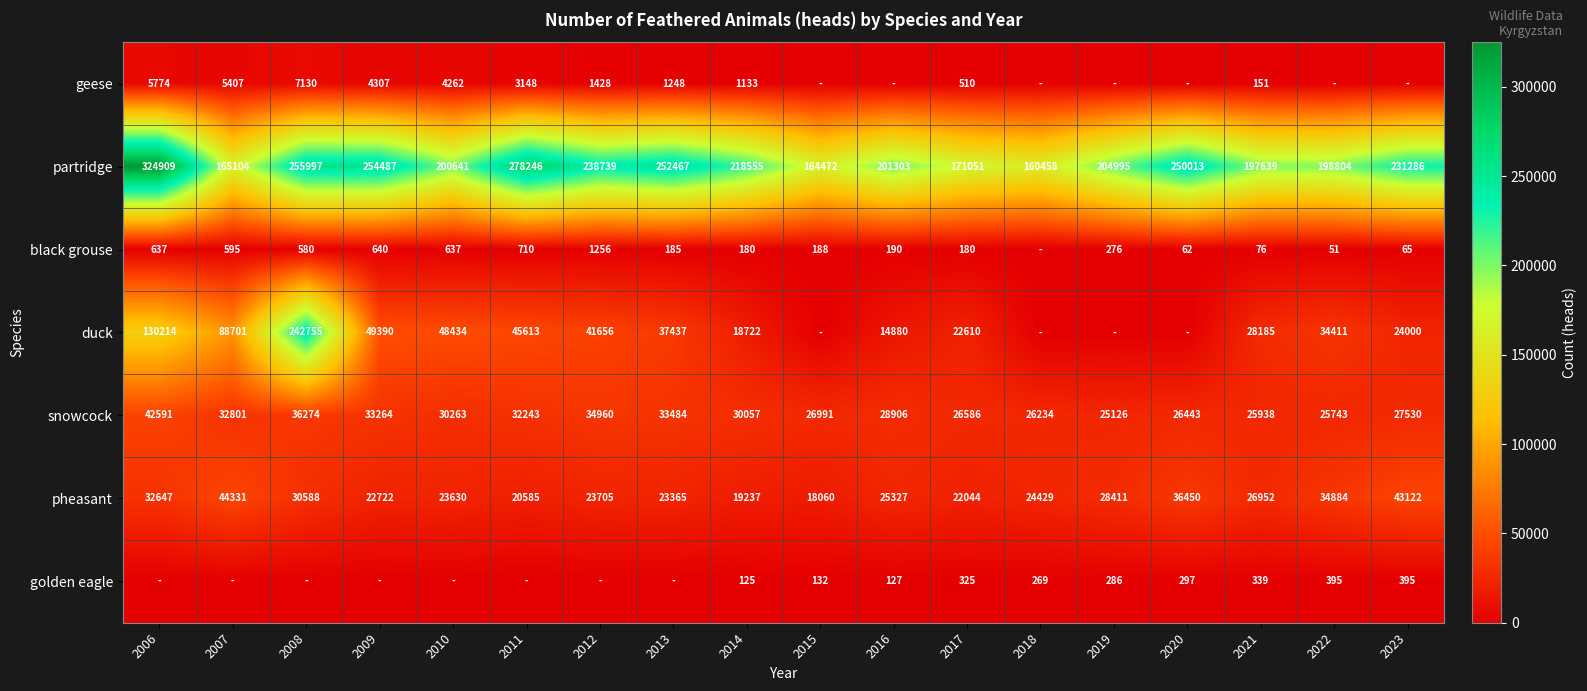

Is the value of geese at 2017 greater than the value of partridge at 2011?

No